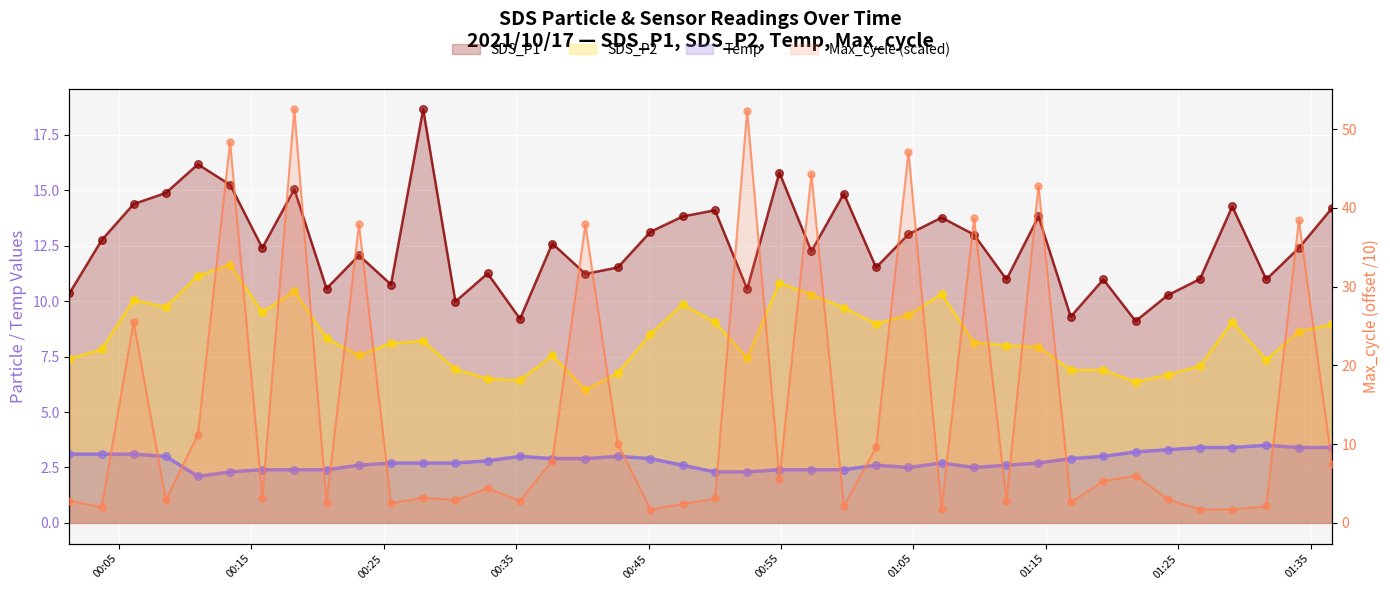

Which series has the largest total across all categories?

Max_cycle